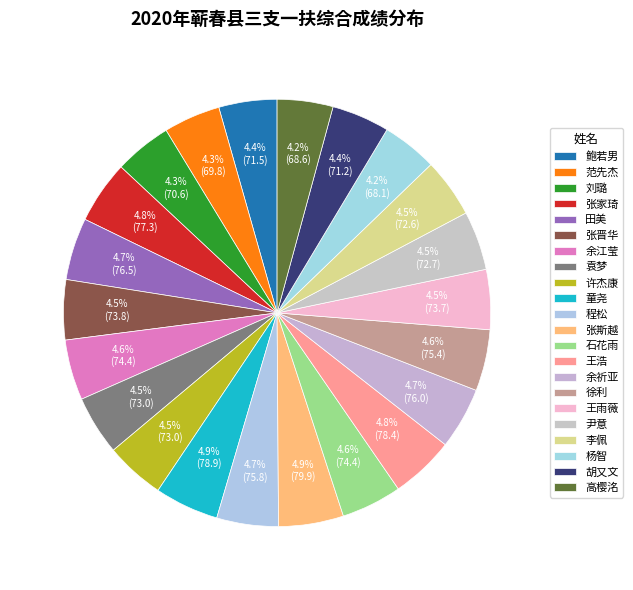

What percentage is the 范先杰 slice, to the nearest percent?

4%